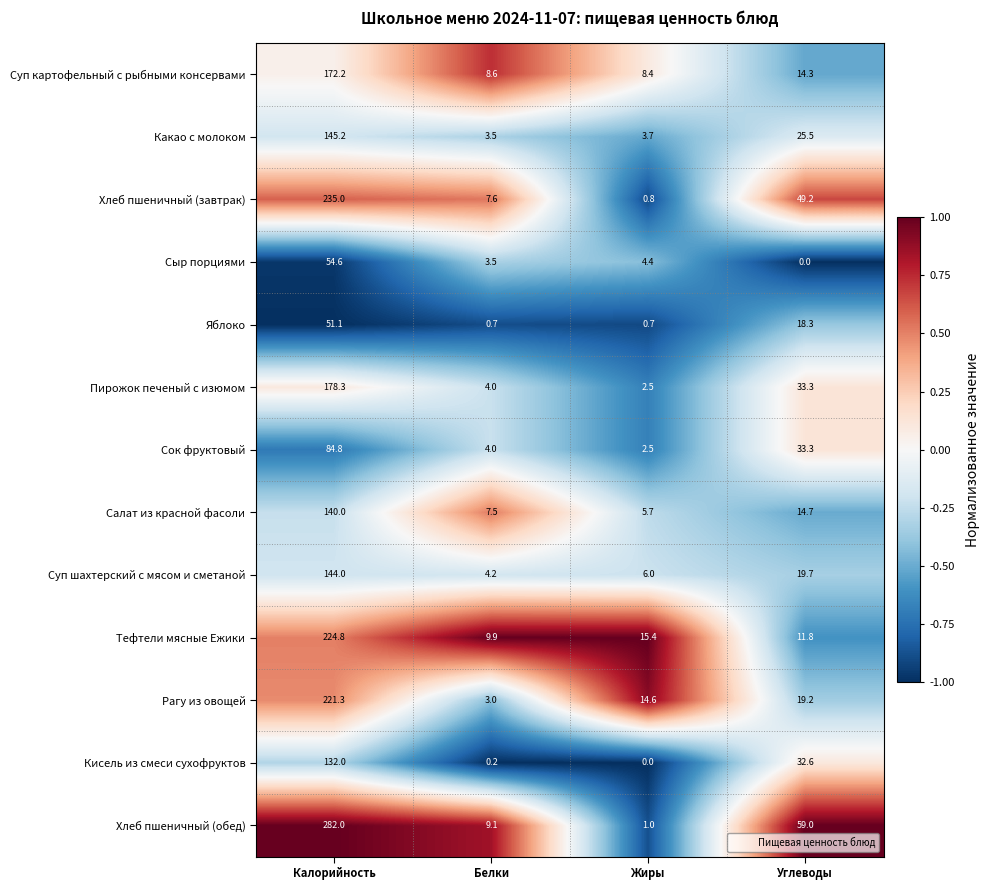

What is the difference between the highest and lowest values at Калорийность?

230.9